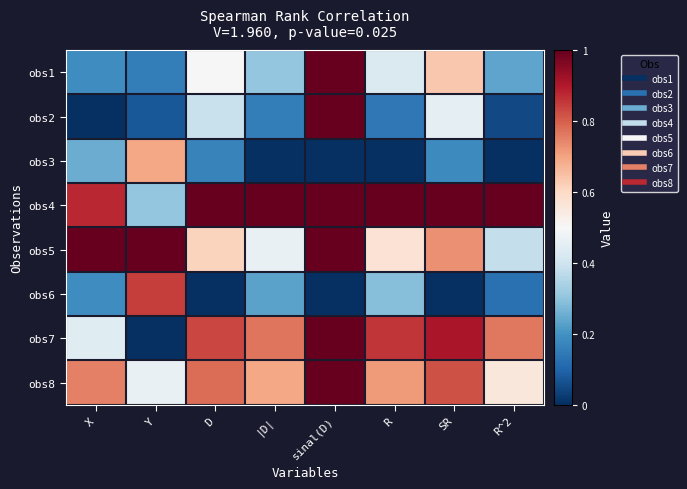

Which label corresponds to the smallest value in the chart?

X